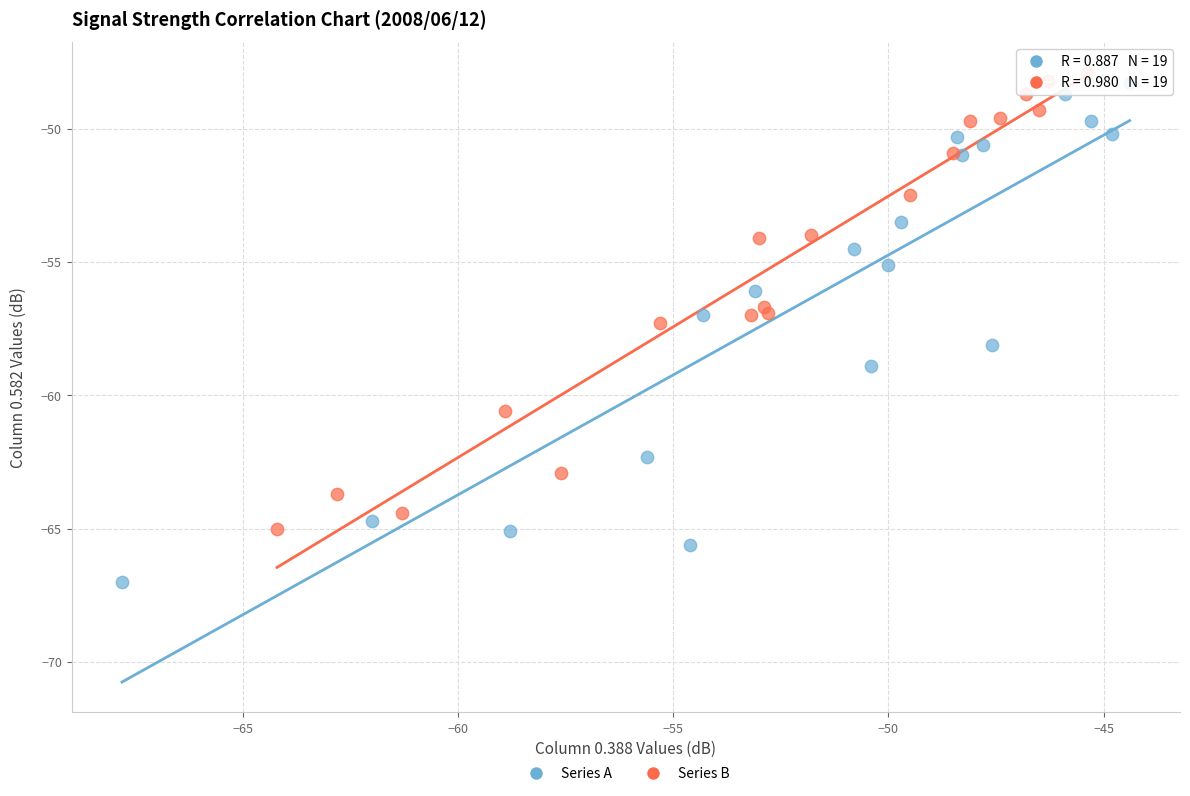

Which series has the widest spread of Y values?

Series A